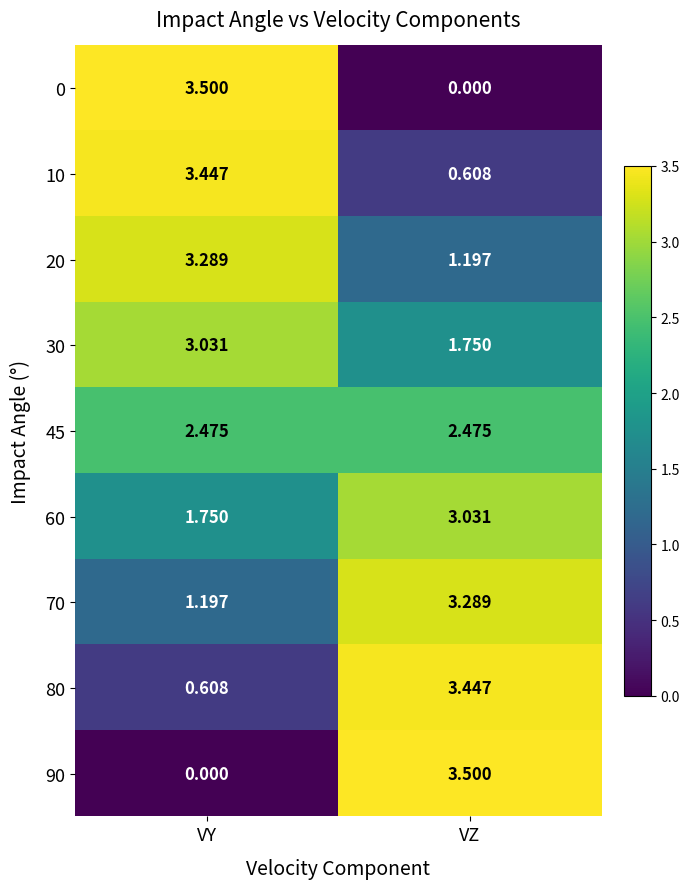

At how many categories does at least one series exceed 1?

2